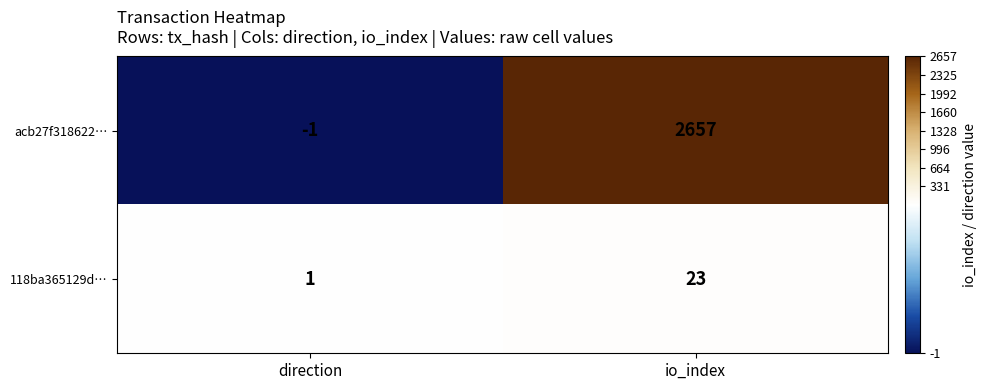

True or false: 118ba365129d… has a value of 41 at io_index.

False